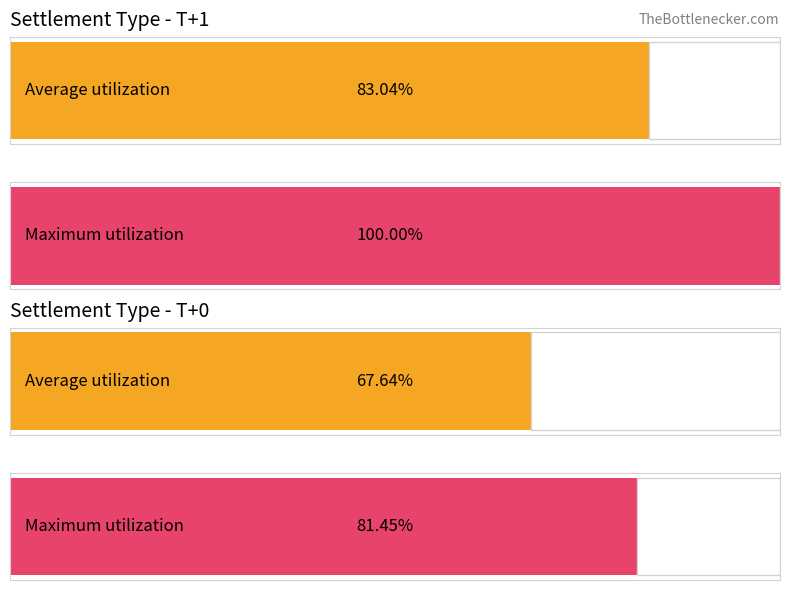

Between T+0 and T+0, which is larger?

T+0